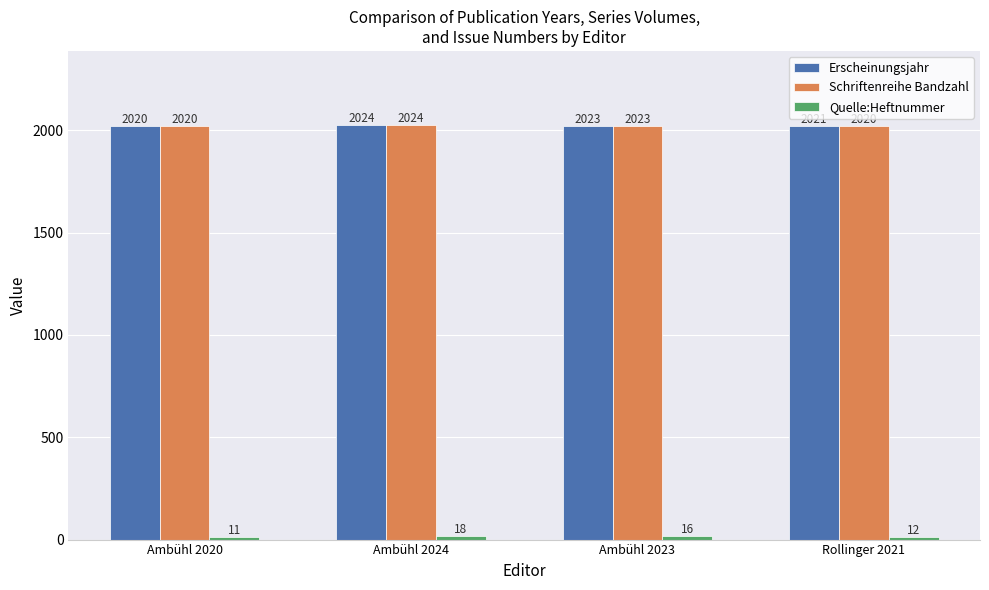

Is it true that Erscheinungsjahr equals 2021 at Rollinger 2021?

True